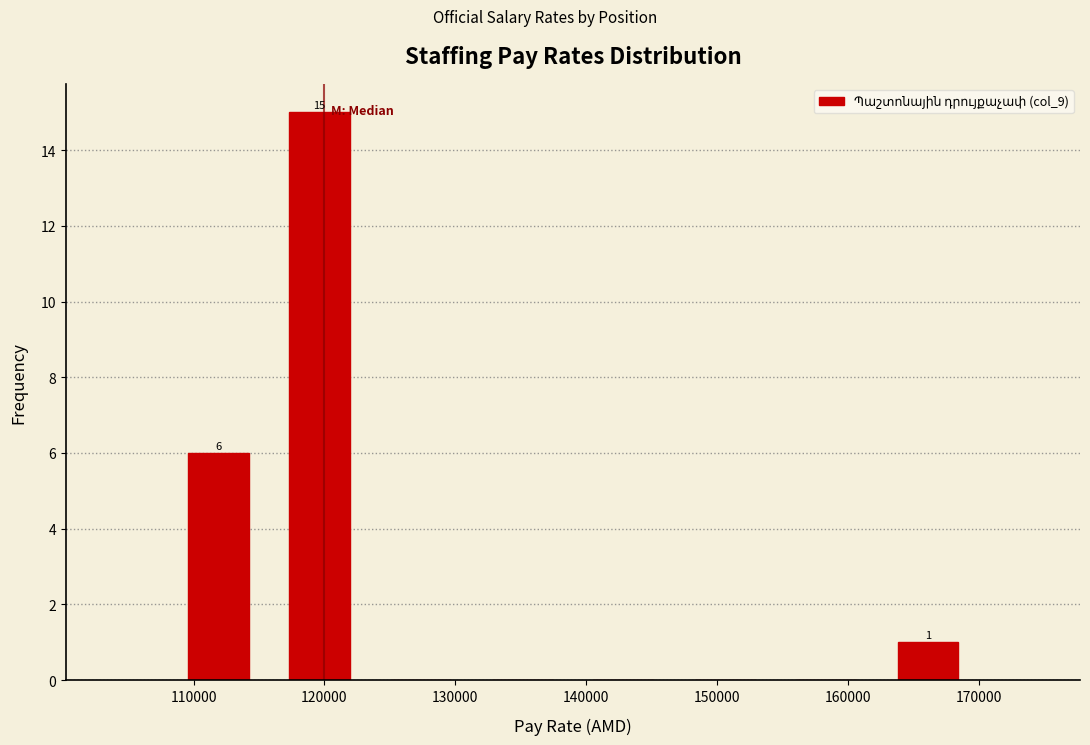

Which range on the x-axis has the tallest bar?

116000 to 124000